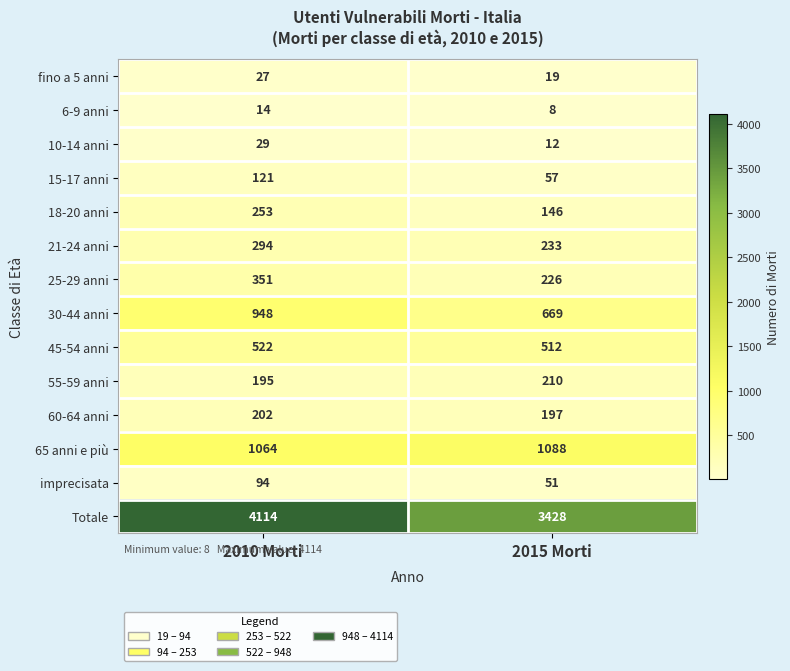

What is the difference between the maximum and minimum values in the imprecisata series?

43